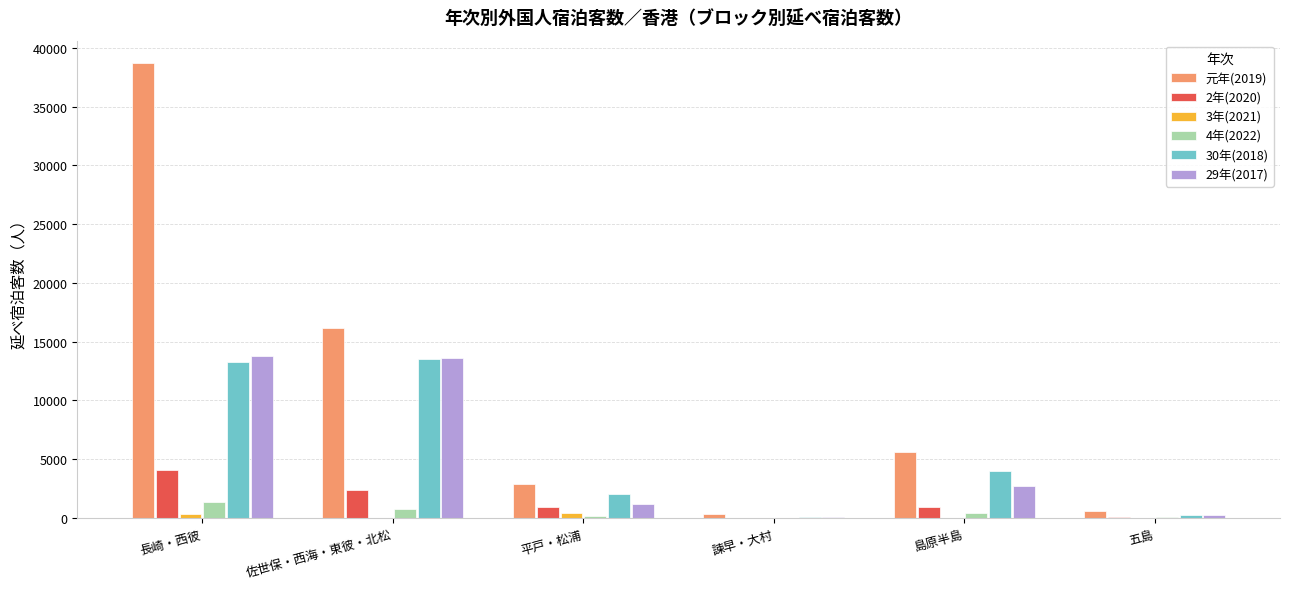

What is the sum of the 29年(2017) values at 島原半島 and 諫早・大村?

2771